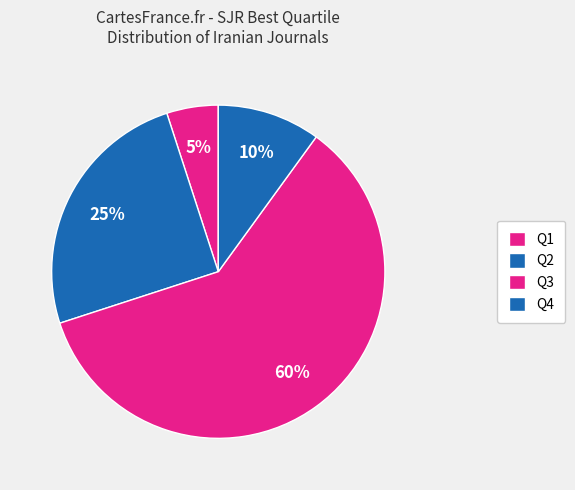

Rank the categories by value from lowest to highest.

Q1, Q4, Q2, Q3